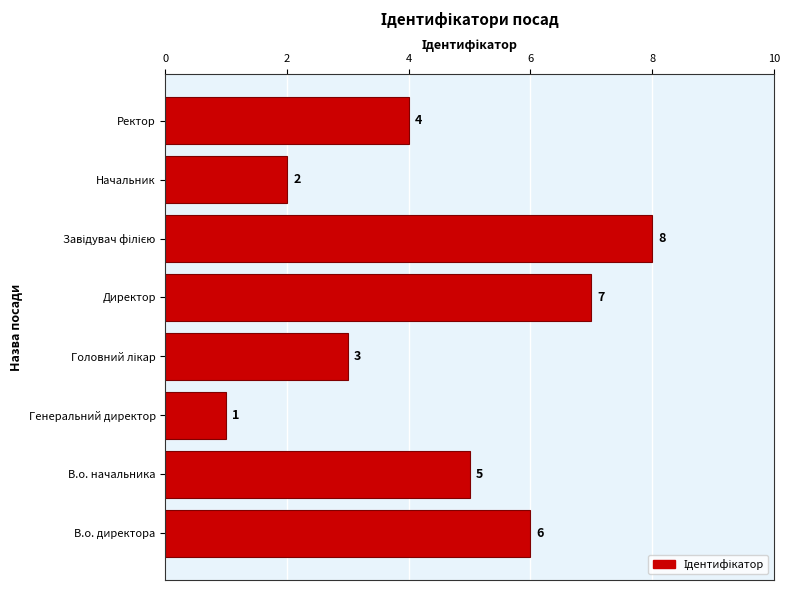

The value at В.о. директора is 6. True or false?

True